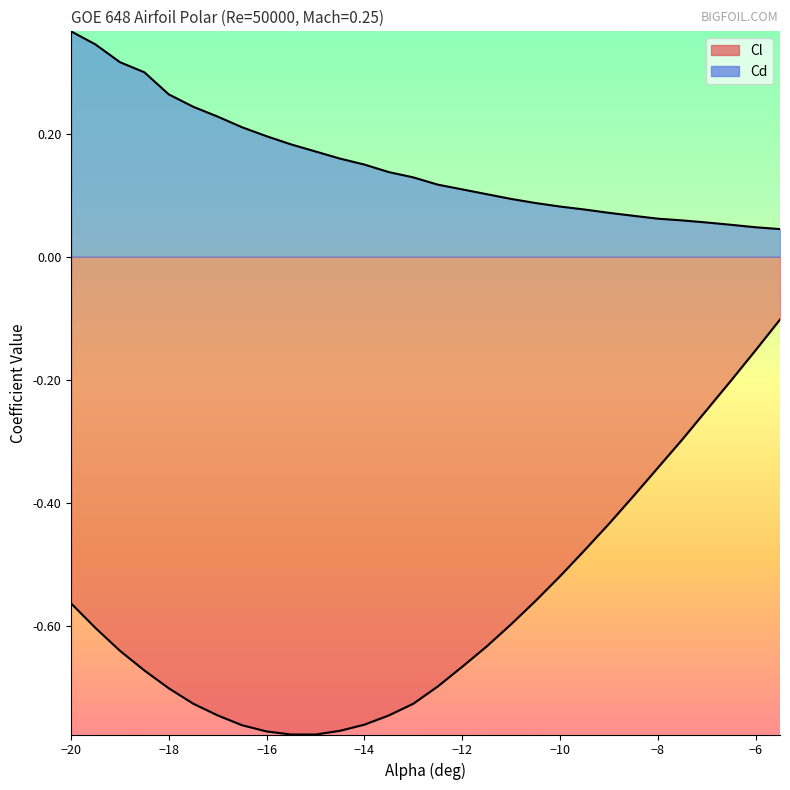

At which category is the sum across all series the highest?

-5.5